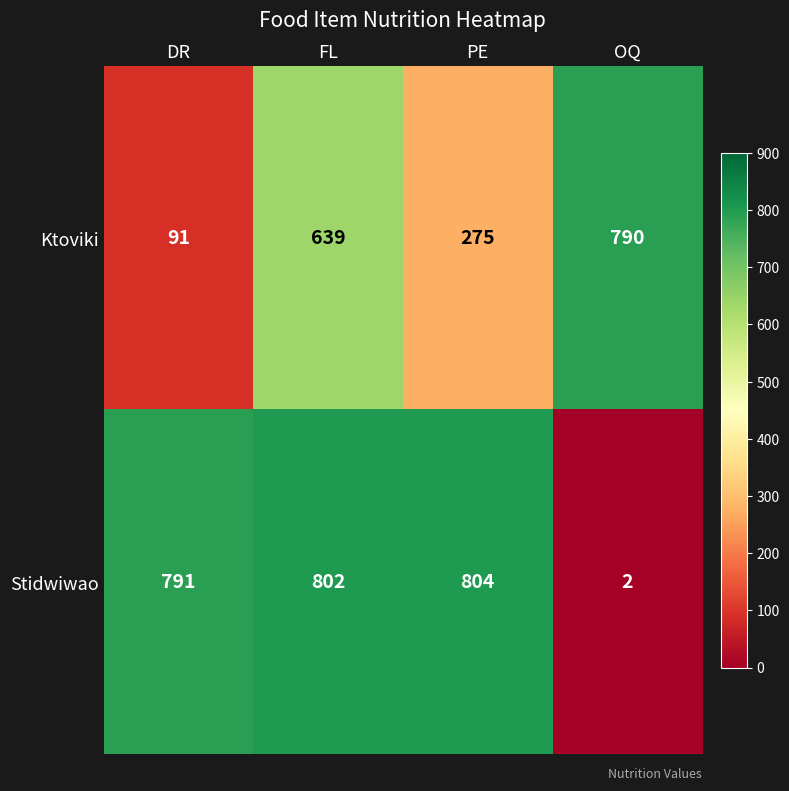

Which series has the largest total across all categories?

Stidwiwao